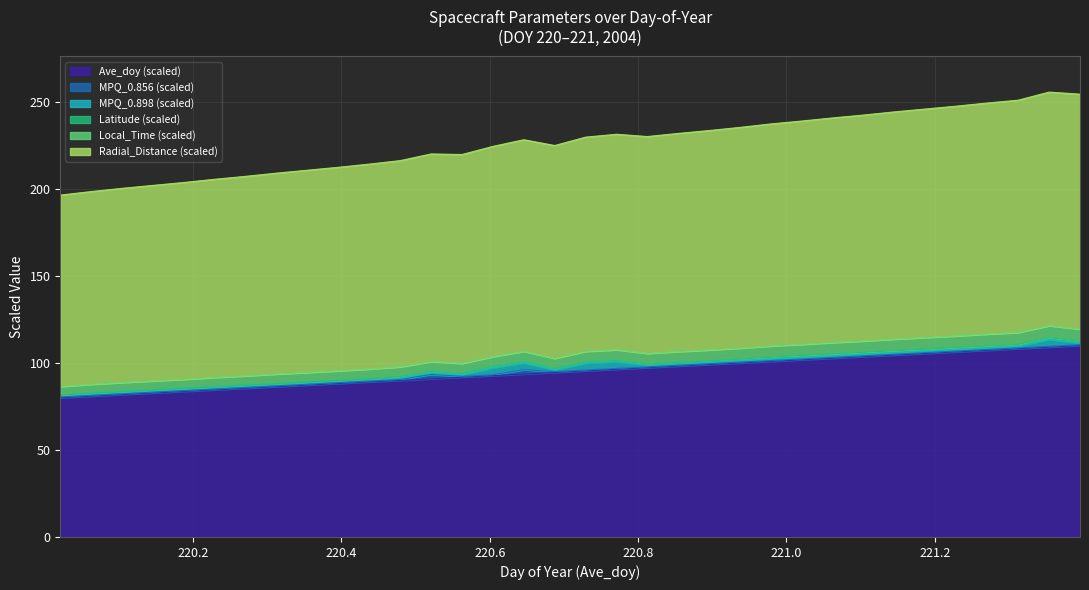

What is the minimum value for Ave_doy (scaled)?

80.0